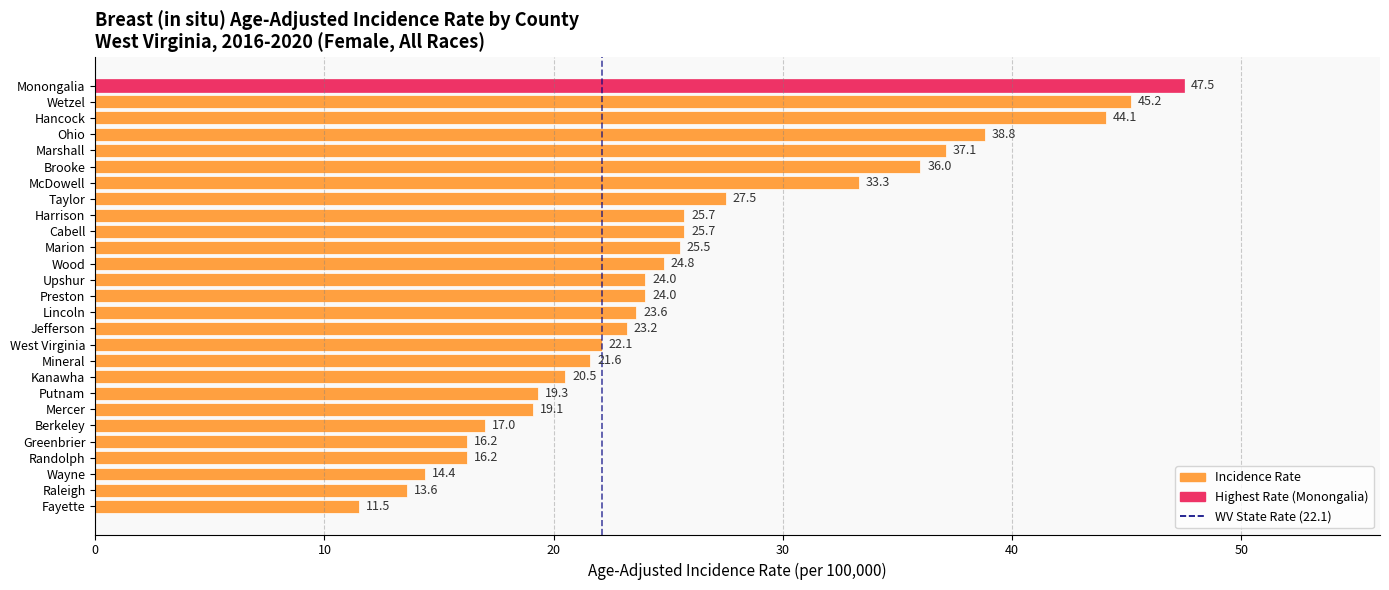

Is it true that the value at Harrison is 25.7?

True